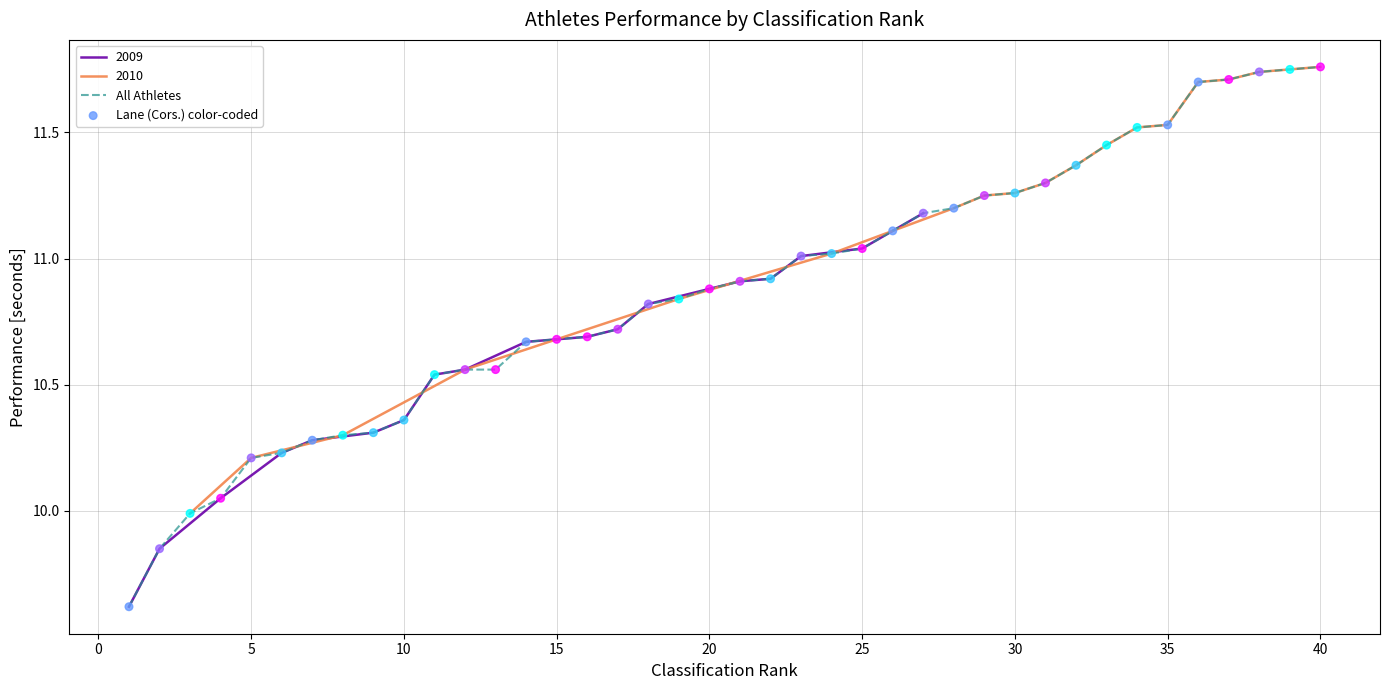

Which series contains the highest Y value?

All Athletes